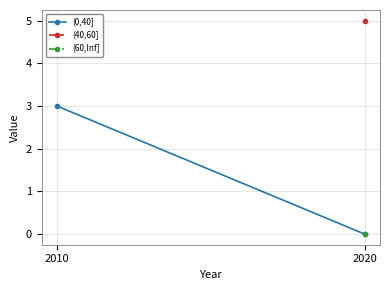

Rank the categories by value from highest to lowest.

2010, 2020